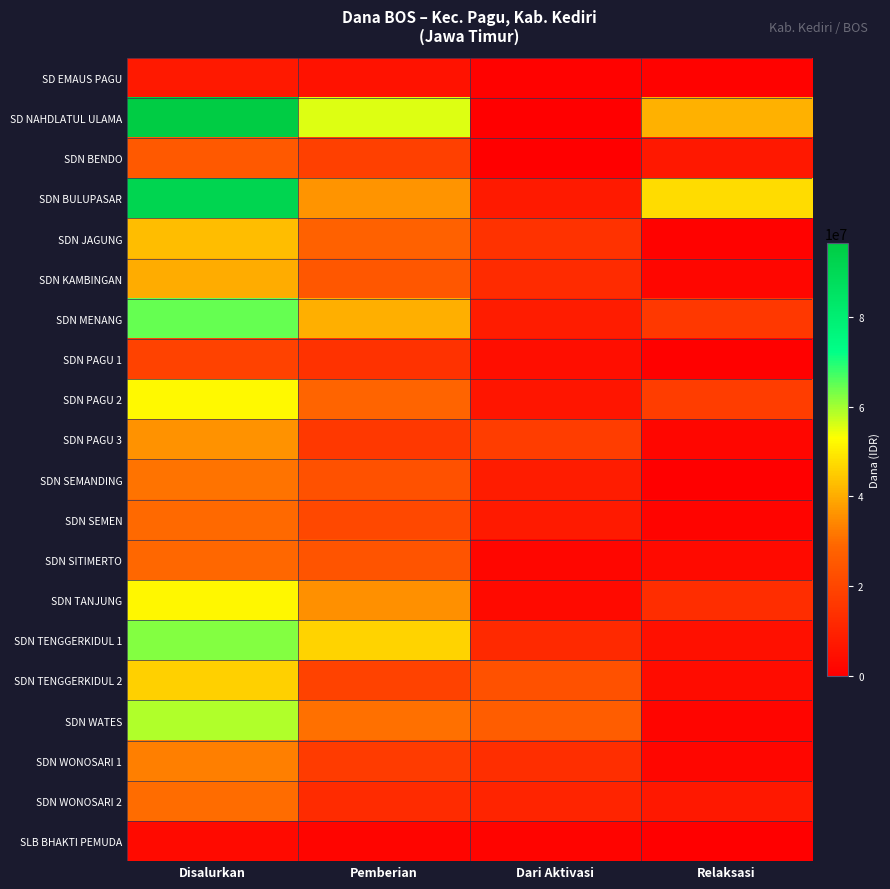

Rank the series at Dari Aktivasi from lowest to highest value.

SD NAHDLATUL ULAMA, SDN BENDO, SD EMAUS PAGU, SLB BHAKTI PEMUDA, SDN SITIMERTO, SDN TANJUNG, SDN PAGU 1, SDN PAGU 2, SDN BULUPASAR, SDN SEMEN, SDN MENANG, SDN SEMANDING, SDN WONOSARI 2, SDN TENGGERKIDUL 1, SDN KAMBINGAN, SDN WONOSARI 1, SDN JAGUNG, SDN PAGU 3, SDN TENGGERKIDUL 2, SDN WATES